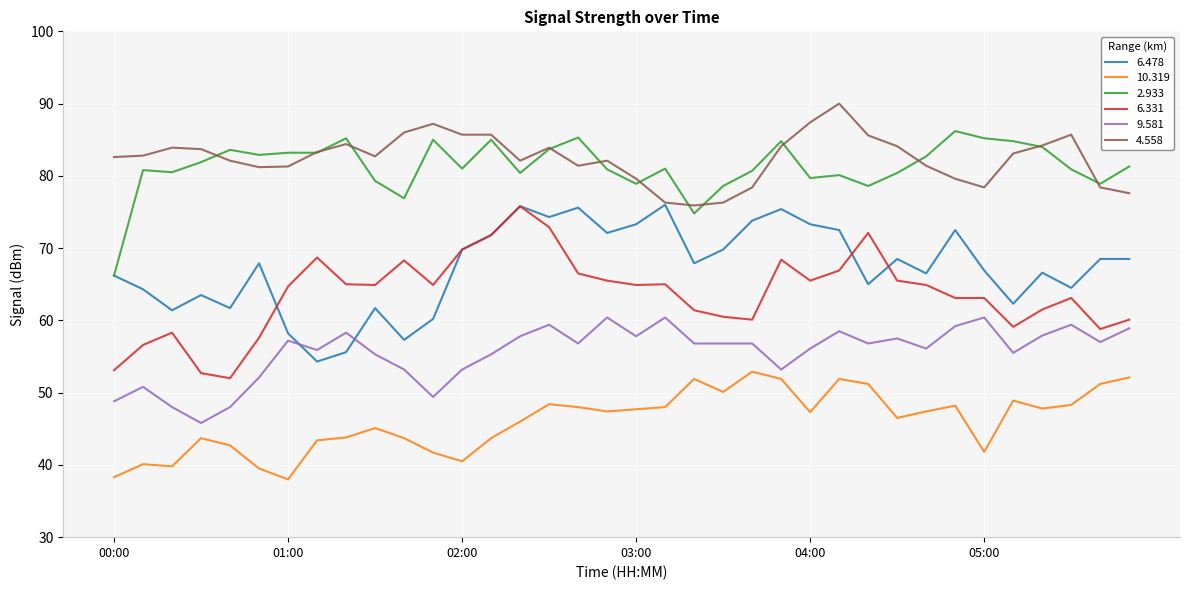

What is the maximum value shown in the chart?

90.0